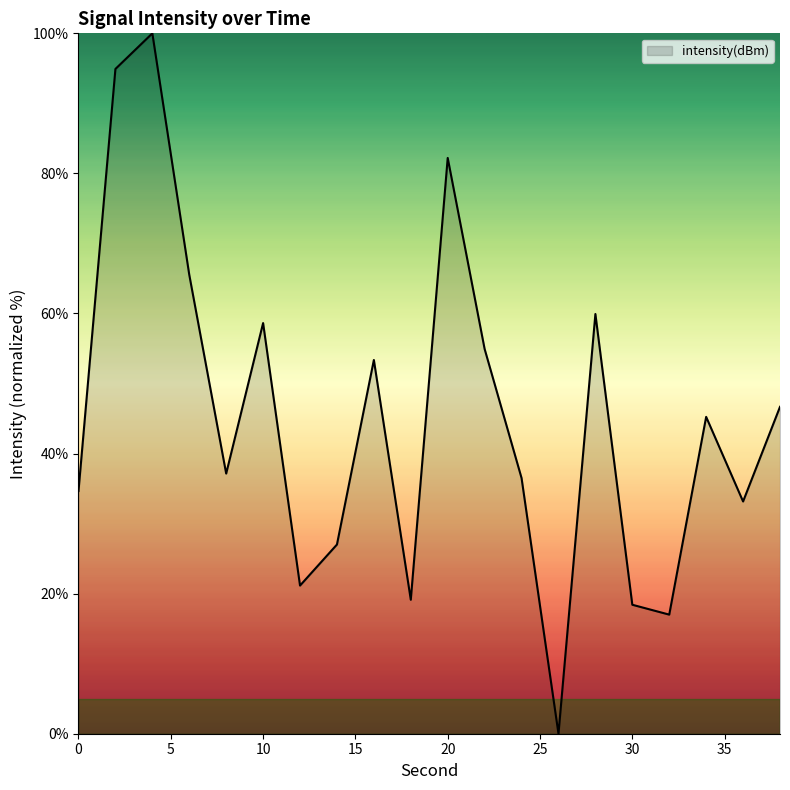

Does the chart display data point markers on the line(s)?

No